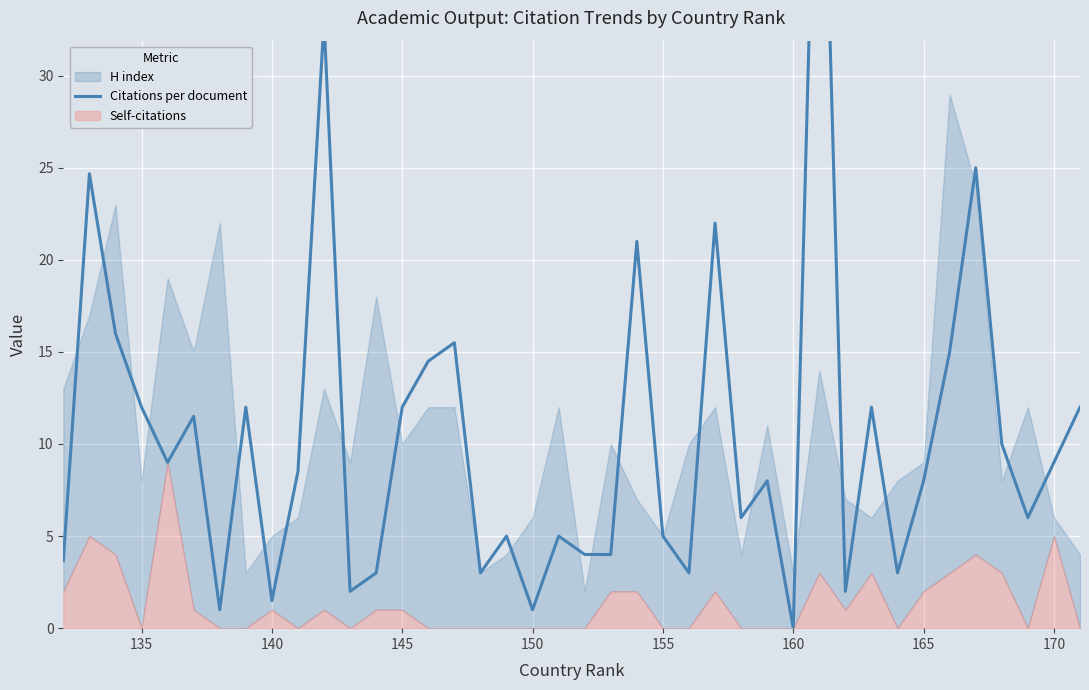

How many lines are shown in the chart?

1